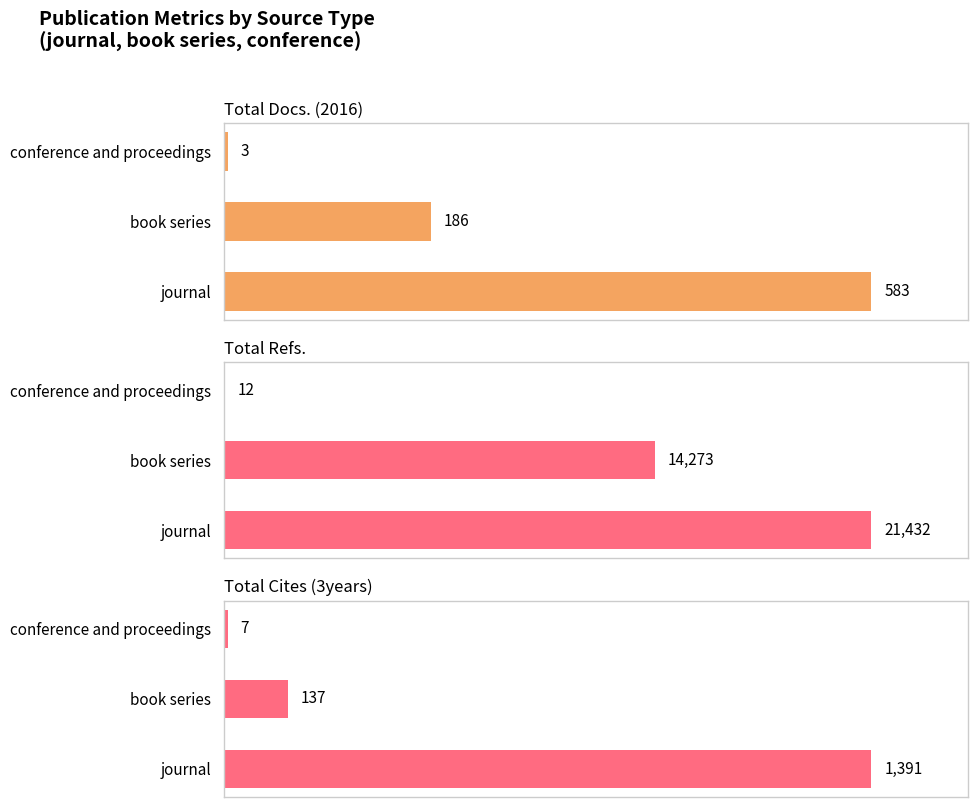

At how many categories does at least one series exceed 10699?

2